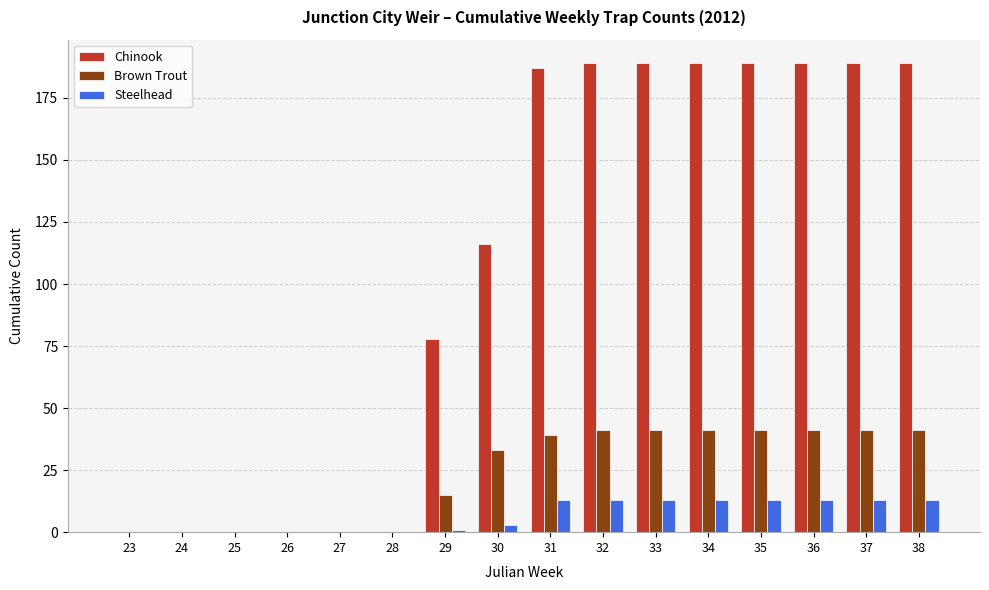

Where is Chinook nearest to the value 94?

29